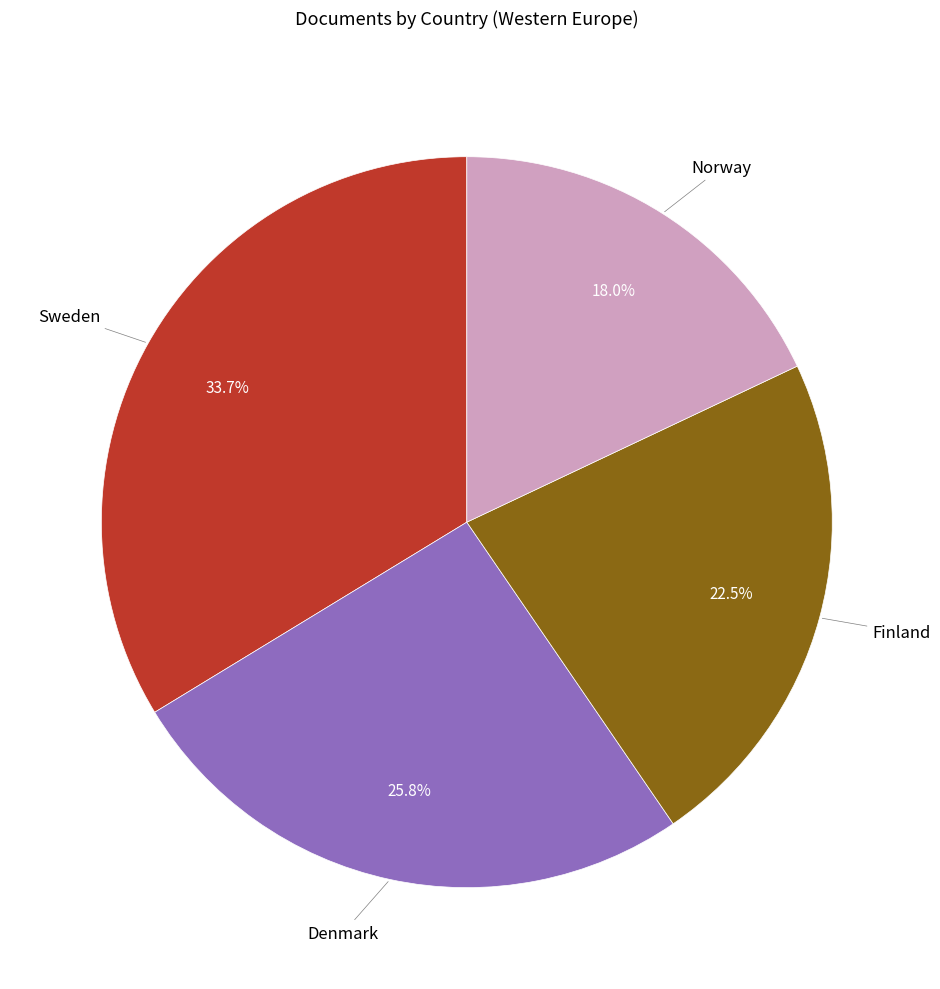

Which category has the smallest portion of the pie?

Norway